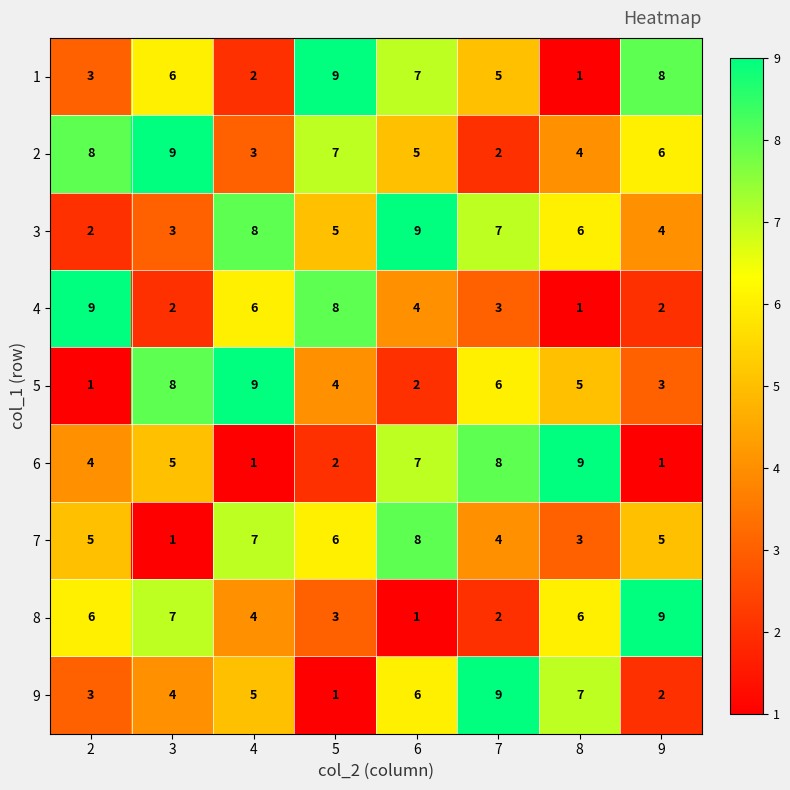

What is the sum of the 7 values at 2 and 6?

13